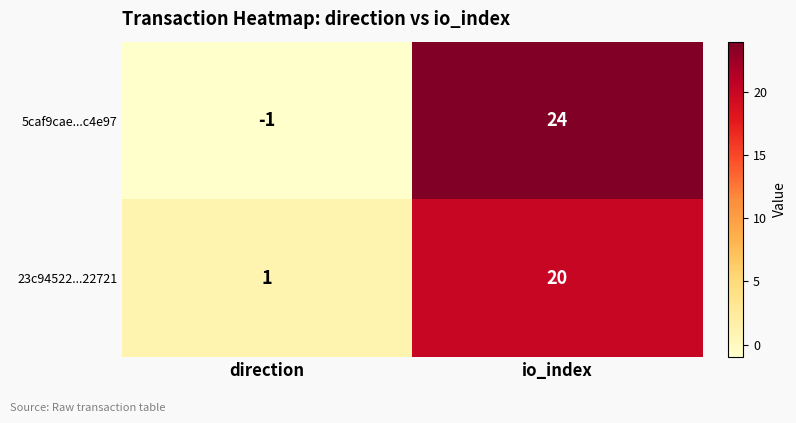

Which series has the widest spread of values?

5caf9cae...c4e97